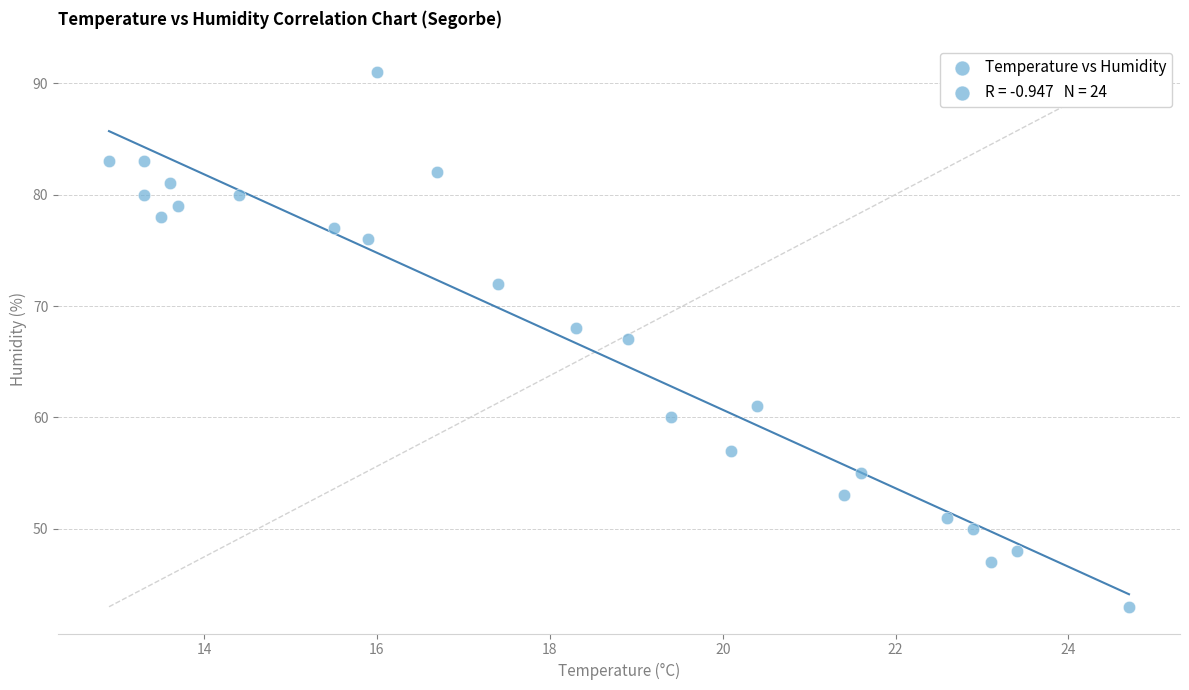

What is the range of Y values (max minus min)?

48